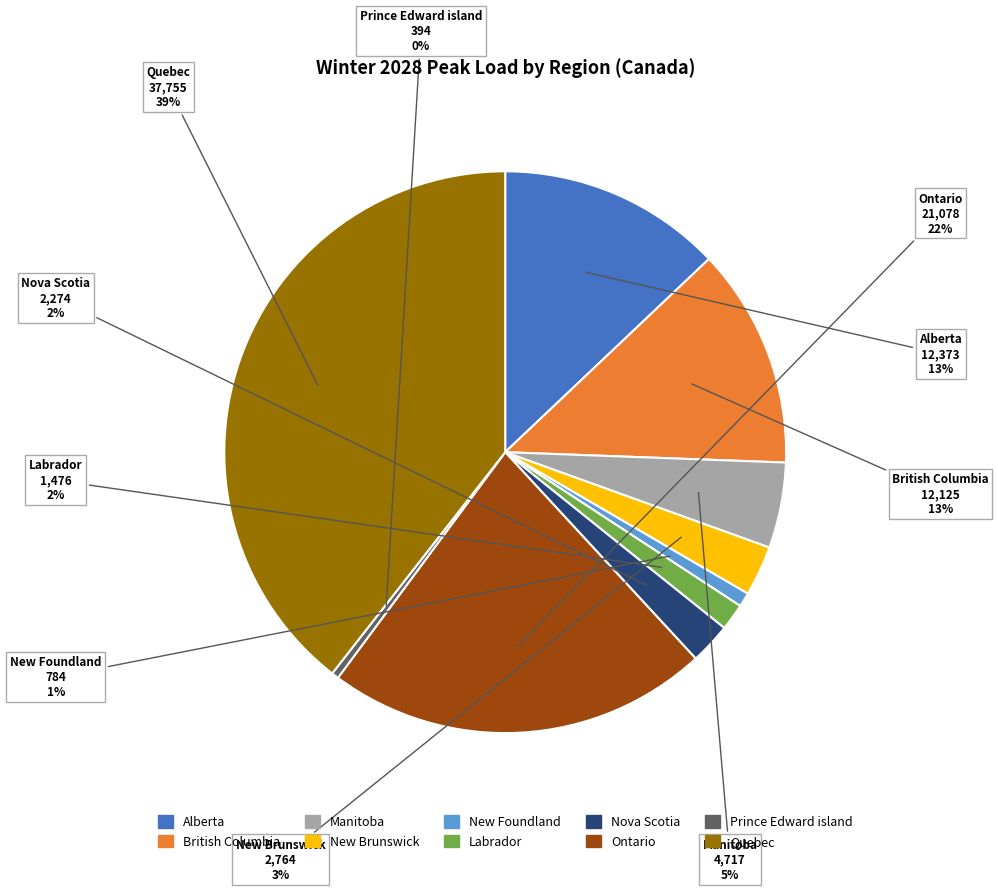

Is there any slice that represents more than half of the pie?

No